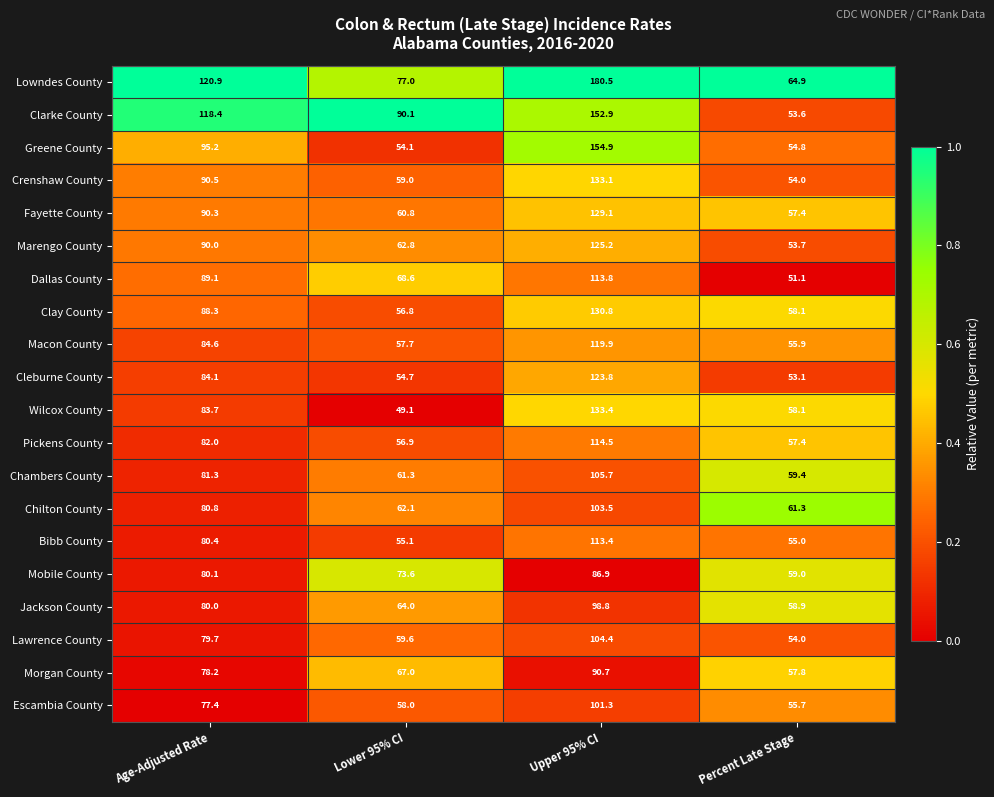

What is the sum of the Macon County values at Age-Adjusted Rate and Percent Late Stage?

140.5